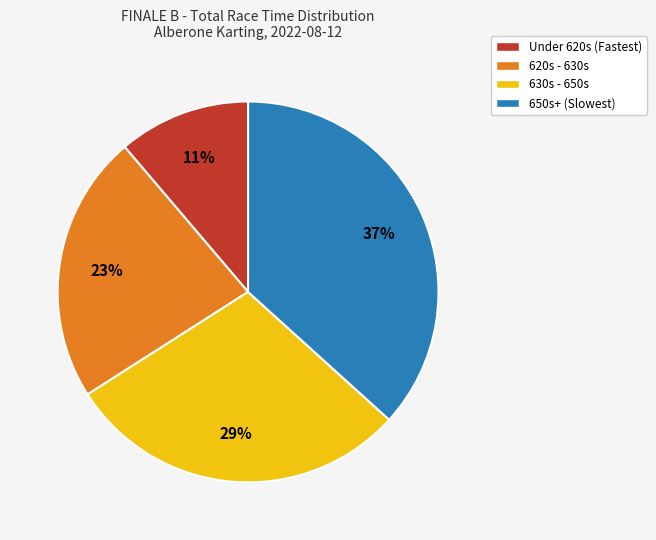

To the nearest percent, what is the average slice percentage?

25%